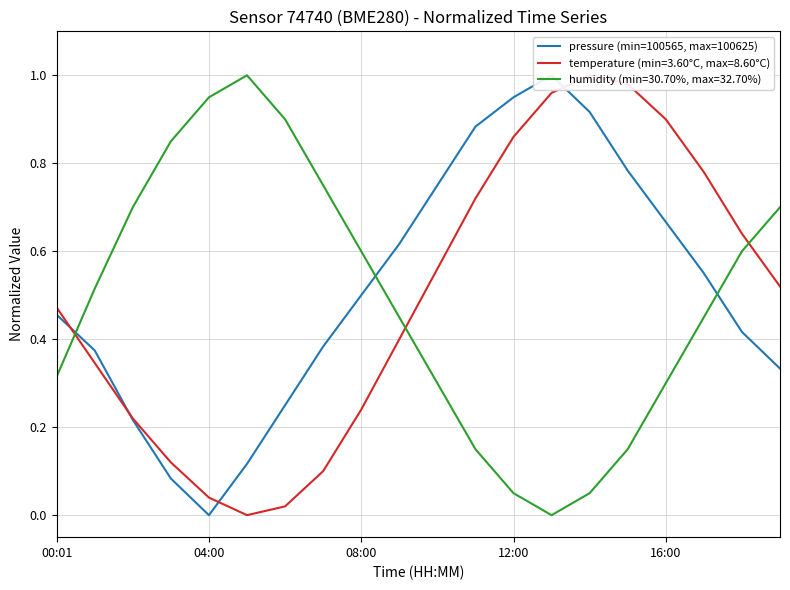

Which label corresponds to the largest value in the chart?

13